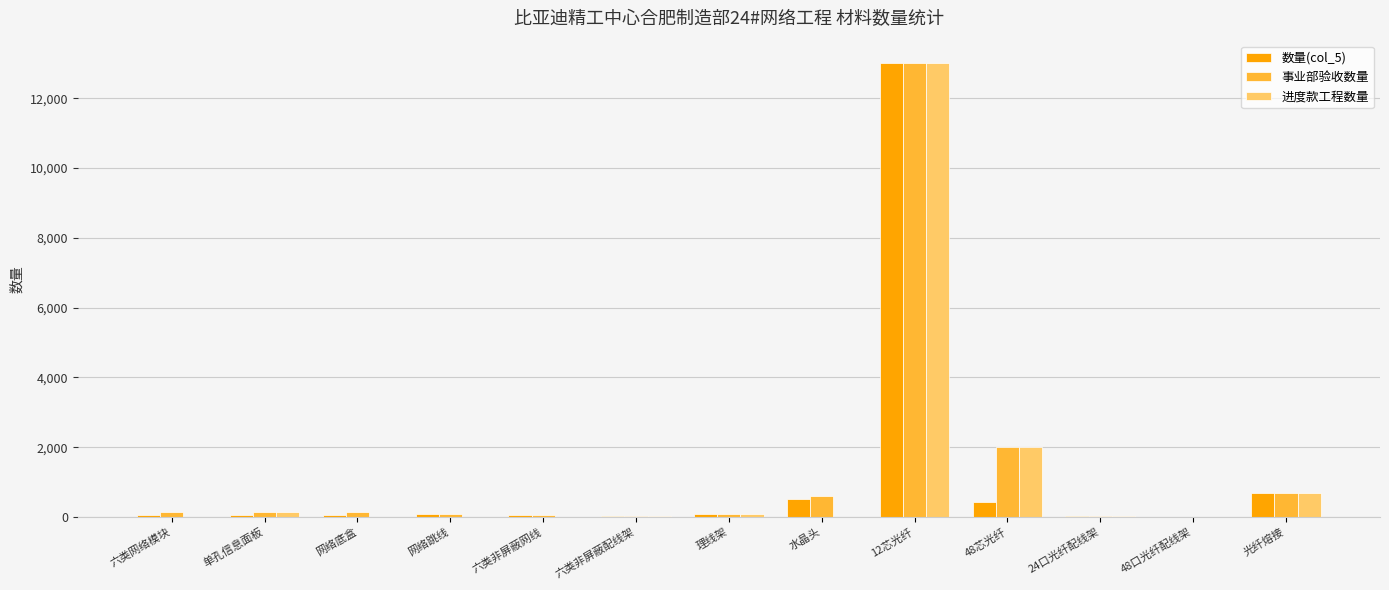

Is it true that 进度款工程数量 equals 0 at 六类网络模块?

True